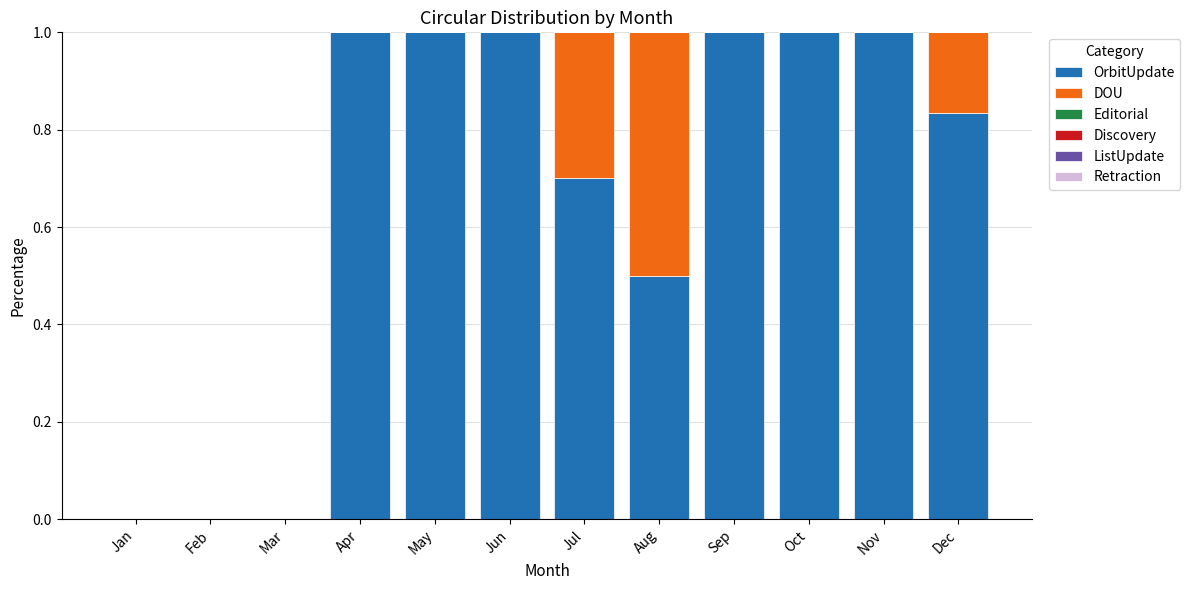

True or false: OrbitUpdate has a value of 0.7 at Jul.

True